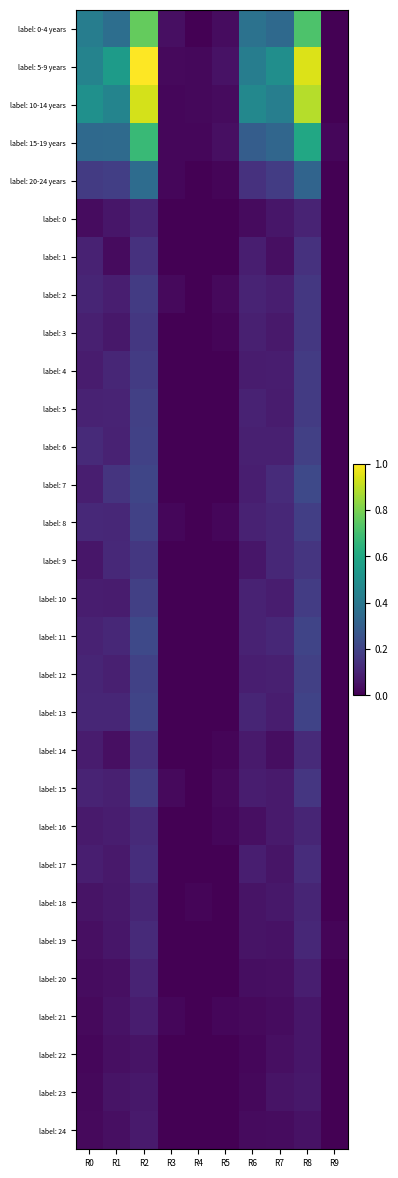

Reading left to right, transcribe all the data shown in this chart.

label: 0-4 years: R0=0.4	R1=0.4	R2=0.8	R3=0.0	R4=0.0	R5=0.0	R6=0.4	R7=0.3	R8=0.7	R9=0.0
label: 5-9 years: R0=0.4	R1=0.5	R2=1.0	R3=0.0	R4=0.0	R5=0.0	R6=0.4	R7=0.5	R8=0.9	R9=0.0
label: 10-14 years: R0=0.5	R1=0.5	R2=0.9	R3=0.0	R4=0.0	R5=0.0	R6=0.5	R7=0.4	R8=0.9	R9=0.0
label: 15-19 years: R0=0.3	R1=0.3	R2=0.7	R3=0.0	R4=0.0	R5=0.0	R6=0.3	R7=0.3	R8=0.6	R9=0.0
label: 20-24 years: R0=0.2	R1=0.2	R2=0.4	R3=0.0	R4=0.0	R5=0.0	R6=0.1	R7=0.2	R8=0.3	R9=0.0
label: 0: R0=0.0	R1=0.1	R2=0.1	R3=0.0	R4=0.0	R5=0.0	R6=0.0	R7=0.1	R8=0.1	R9=0.0
label: 1: R0=0.1	R1=0.0	R2=0.1	R3=0.0	R4=0.0	R5=0.0	R6=0.1	R7=0.0	R8=0.1	R9=0.0
label: 2: R0=0.1	R1=0.1	R2=0.2	R3=0.0	R4=0.0	R5=0.0	R6=0.1	R7=0.1	R8=0.2	R9=0.0
label: 3: R0=0.1	R1=0.1	R2=0.2	R3=0.0	R4=0.0	R5=0.0	R6=0.1	R7=0.1	R8=0.2	R9=0.0
label: 4: R0=0.1	R1=0.1	R2=0.2	R3=0.0	R4=0.0	R5=0.0	R6=0.1	R7=0.1	R8=0.2	R9=0.0
label: 5: R0=0.1	R1=0.1	R2=0.2	R3=0.0	R4=0.0	R5=0.0	R6=0.1	R7=0.1	R8=0.2	R9=0.0
label: 6: R0=0.1	R1=0.1	R2=0.2	R3=0.0	R4=0.0	R5=0.0	R6=0.1	R7=0.1	R8=0.2	R9=0.0
label: 7: R0=0.1	R1=0.1	R2=0.2	R3=0.0	R4=0.0	R5=0.0	R6=0.1	R7=0.1	R8=0.2	R9=0.0
label: 8: R0=0.1	R1=0.1	R2=0.2	R3=0.0	R4=0.0	R5=0.0	R6=0.1	R7=0.1	R8=0.2	R9=0.0
label: 9: R0=0.1	R1=0.1	R2=0.2	R3=0.0	R4=0.0	R5=0.0	R6=0.1	R7=0.1	R8=0.2	R9=0.0
label: 10: R0=0.1	R1=0.1	R2=0.2	R3=0.0	R4=0.0	R5=0.0	R6=0.1	R7=0.1	R8=0.2	R9=0.0
label: 11: R0=0.1	R1=0.1	R2=0.2	R3=0.0	R4=0.0	R5=0.0	R6=0.1	R7=0.1	R8=0.2	R9=0.0
label: 12: R0=0.1	R1=0.1	R2=0.2	R3=0.0	R4=0.0	R5=0.0	R6=0.1	R7=0.1	R8=0.2	R9=0.0
label: 13: R0=0.1	R1=0.1	R2=0.2	R3=0.0	R4=0.0	R5=0.0	R6=0.1	R7=0.1	R8=0.2	R9=0.0
label: 14: R0=0.1	R1=0.0	R2=0.1	R3=0.0	R4=0.0	R5=0.0	R6=0.1	R7=0.0	R8=0.1	R9=0.0
label: 15: R0=0.1	R1=0.1	R2=0.2	R3=0.0	R4=0.0	R5=0.0	R6=0.1	R7=0.1	R8=0.2	R9=0.0
label: 16: R0=0.1	R1=0.1	R2=0.1	R3=0.0	R4=0.0	R5=0.0	R6=0.0	R7=0.1	R8=0.1	R9=0.0
label: 17: R0=0.1	R1=0.1	R2=0.1	R3=0.0	R4=0.0	R5=0.0	R6=0.1	R7=0.1	R8=0.1	R9=0.0
label: 18: R0=0.1	R1=0.1	R2=0.1	R3=0.0	R4=0.0	R5=0.0	R6=0.1	R7=0.1	R8=0.1	R9=0.0
label: 19: R0=0.0	R1=0.1	R2=0.1	R3=0.0	R4=0.0	R5=0.0	R6=0.1	R7=0.0	R8=0.1	R9=0.0
label: 20: R0=0.0	R1=0.0	R2=0.1	R3=0.0	R4=0.0	R5=0.0	R6=0.0	R7=0.0	R8=0.1	R9=0.0
label: 21: R0=0.0	R1=0.0	R2=0.1	R3=0.0	R4=0.0	R5=0.0	R6=0.0	R7=0.0	R8=0.1	R9=0.0
label: 22: R0=0.0	R1=0.0	R2=0.1	R3=0.0	R4=0.0	R5=0.0	R6=0.0	R7=0.0	R8=0.1	R9=0.0
label: 23: R0=0.0	R1=0.1	R2=0.1	R3=0.0	R4=0.0	R5=0.0	R6=0.0	R7=0.1	R8=0.1	R9=0.0
label: 24: R0=0.0	R1=0.0	R2=0.1	R3=0.0	R4=0.0	R5=0.0	R6=0.0	R7=0.0	R8=0.0	R9=0.0